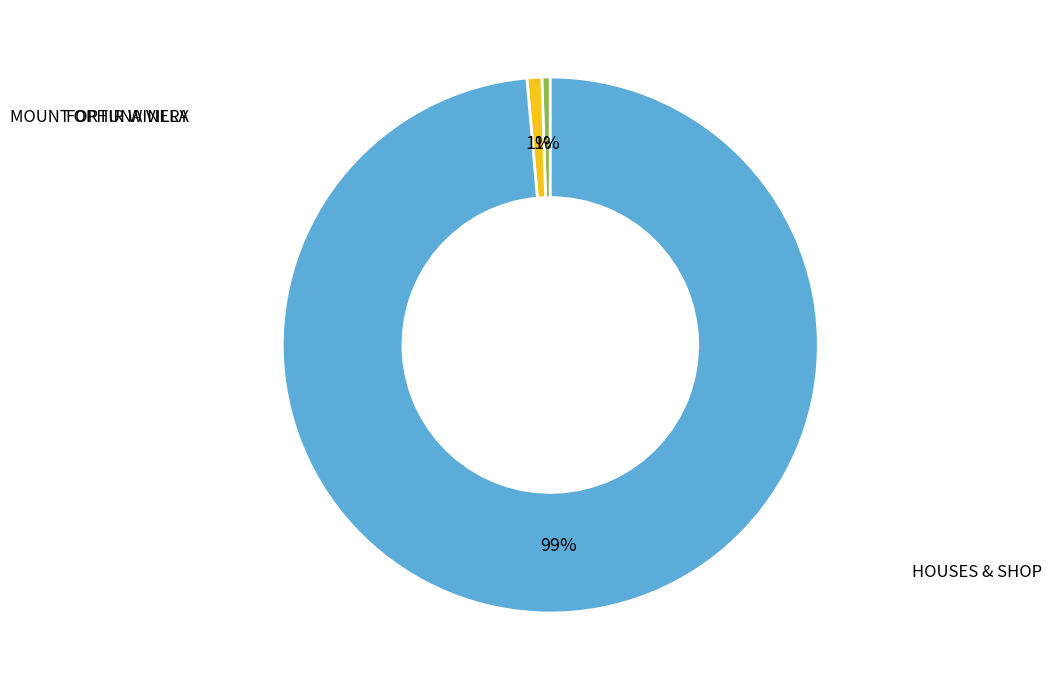

To the nearest percent, what is the average slice percentage?

33%